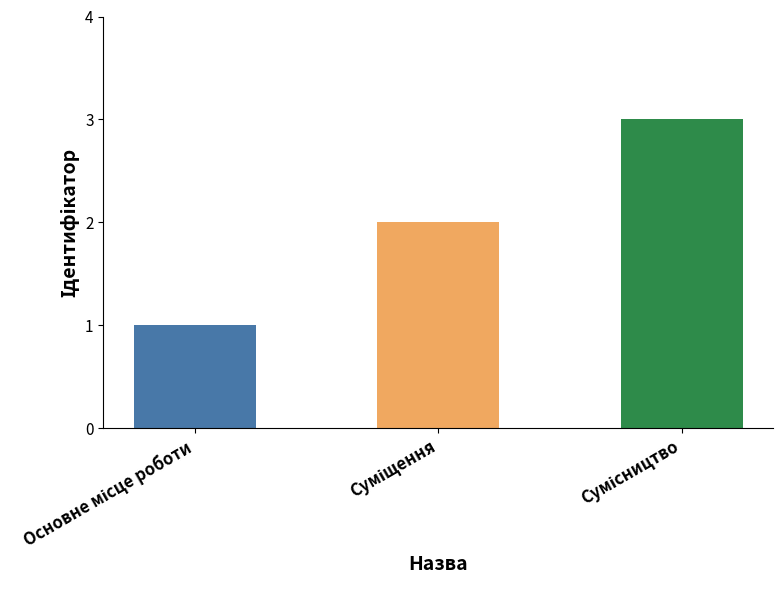

What is the maximum value shown in the chart?

3